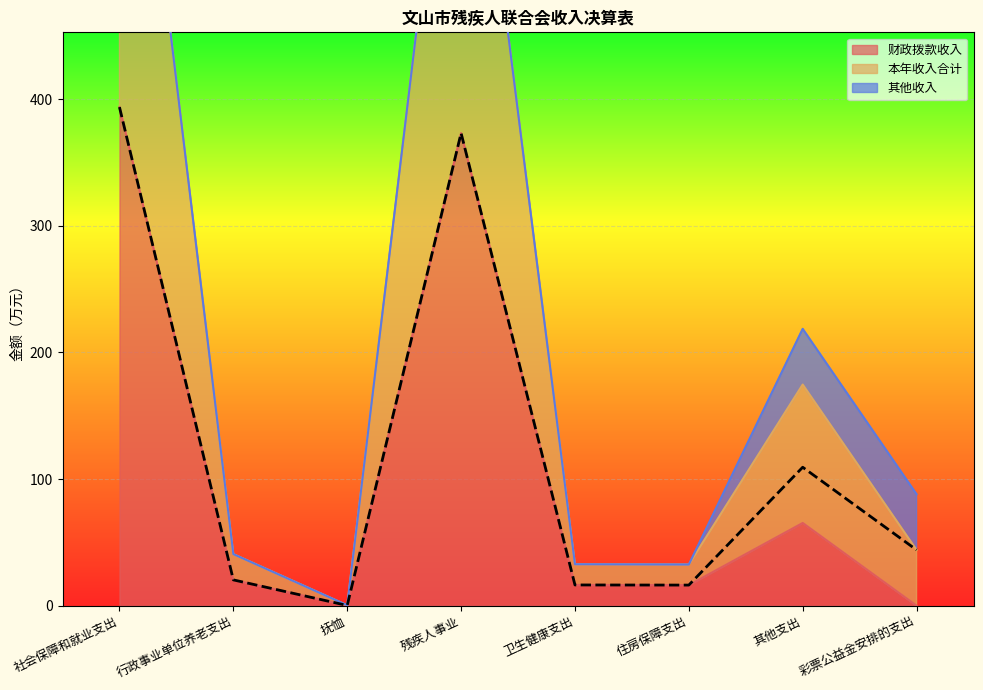

Which series has the largest total across all categories?

本年收入合计